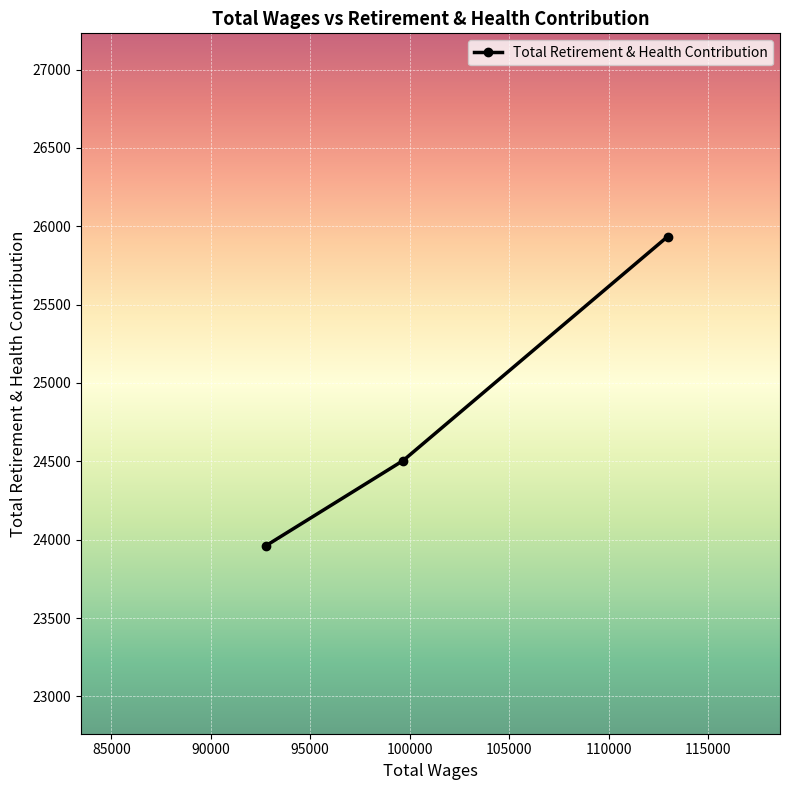

How many lines are shown in the chart?

1